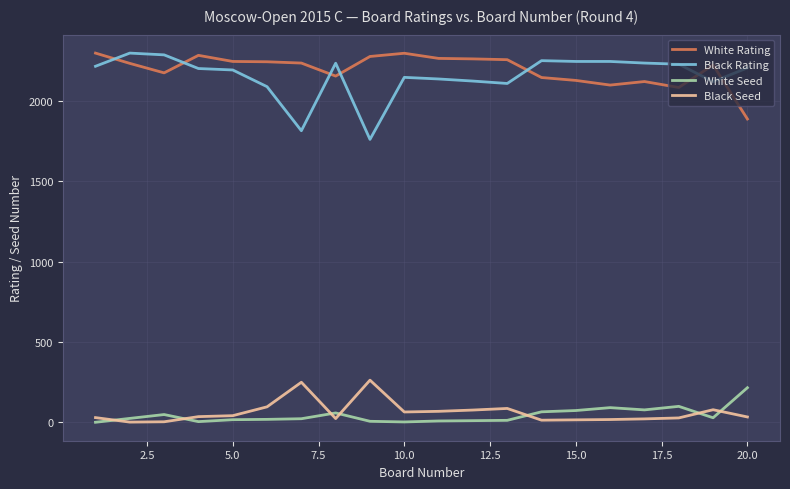

Does the chart have visible grid lines?

Yes